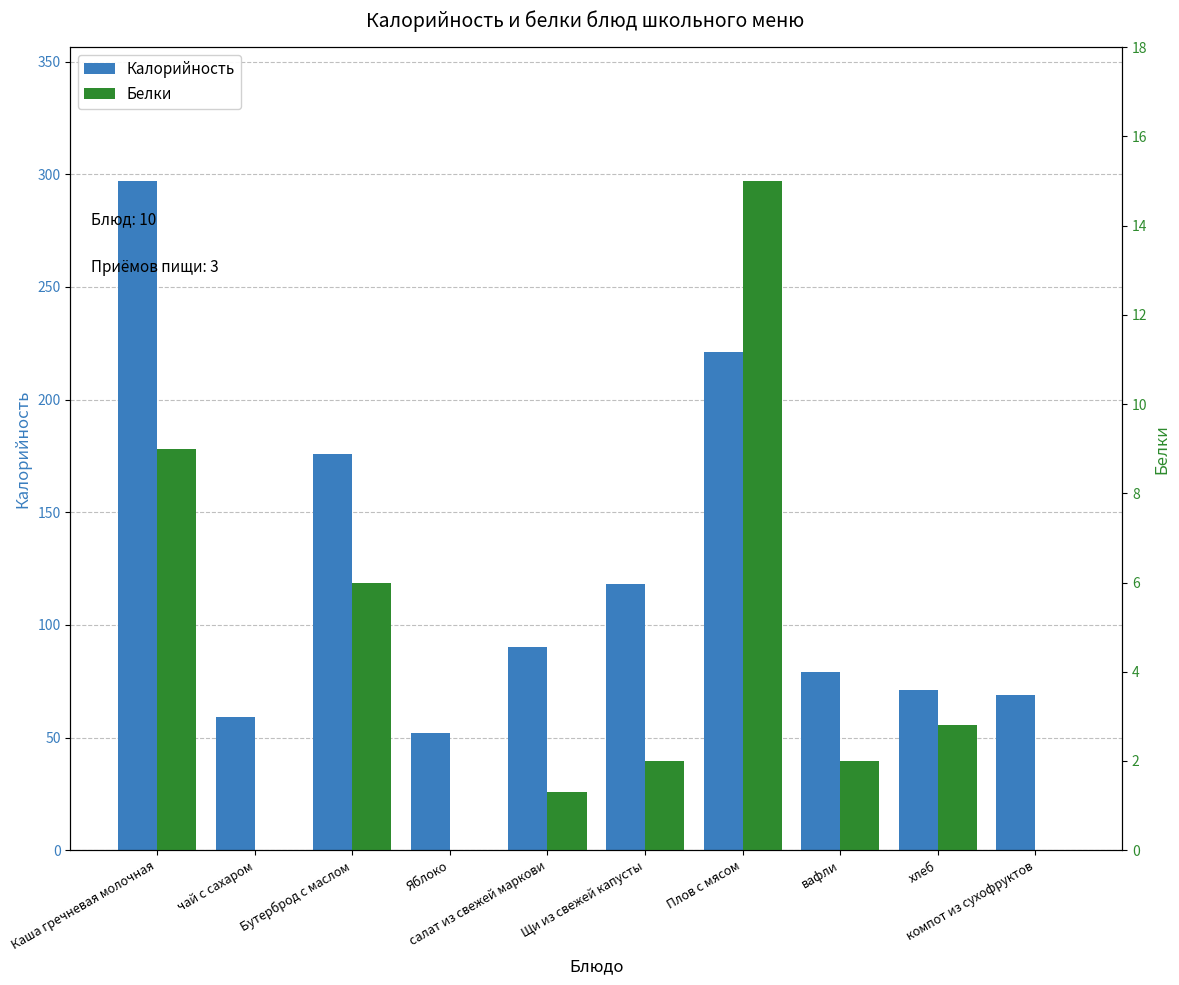

Reading left to right, what are all the values shown in this chart?

Калорийность: 297.0	59.0	176.0	52.0	90.0	118.0	221.0	79.0	71.0	69.0
Белки: 9.0	0.0	6.0	0.0	1.3	2.0	15.0	2.0	2.8	0.0